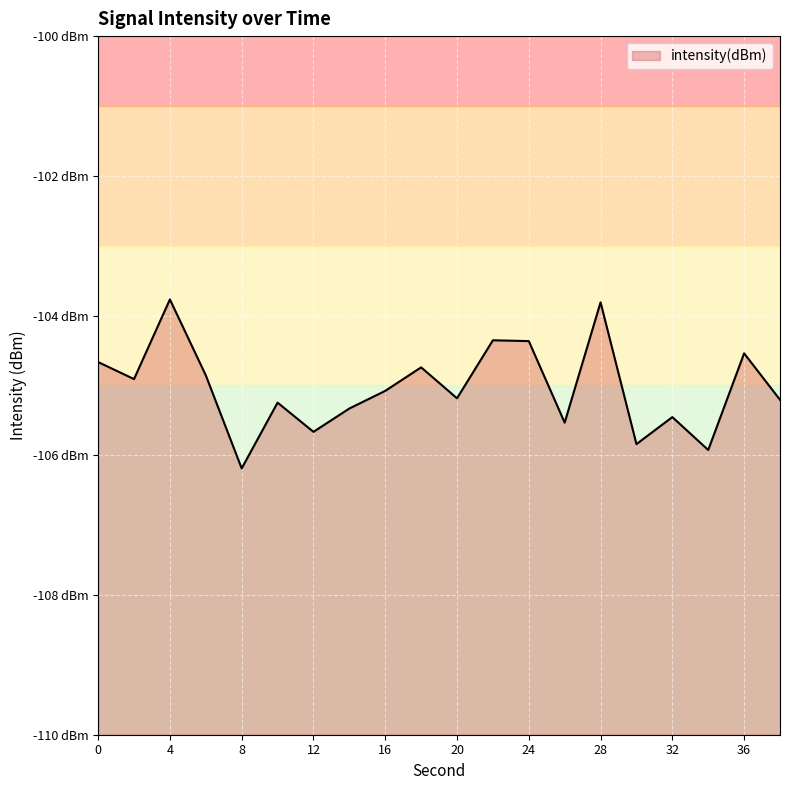

True or false: there are more than 1 points higher than both neighbors.

True